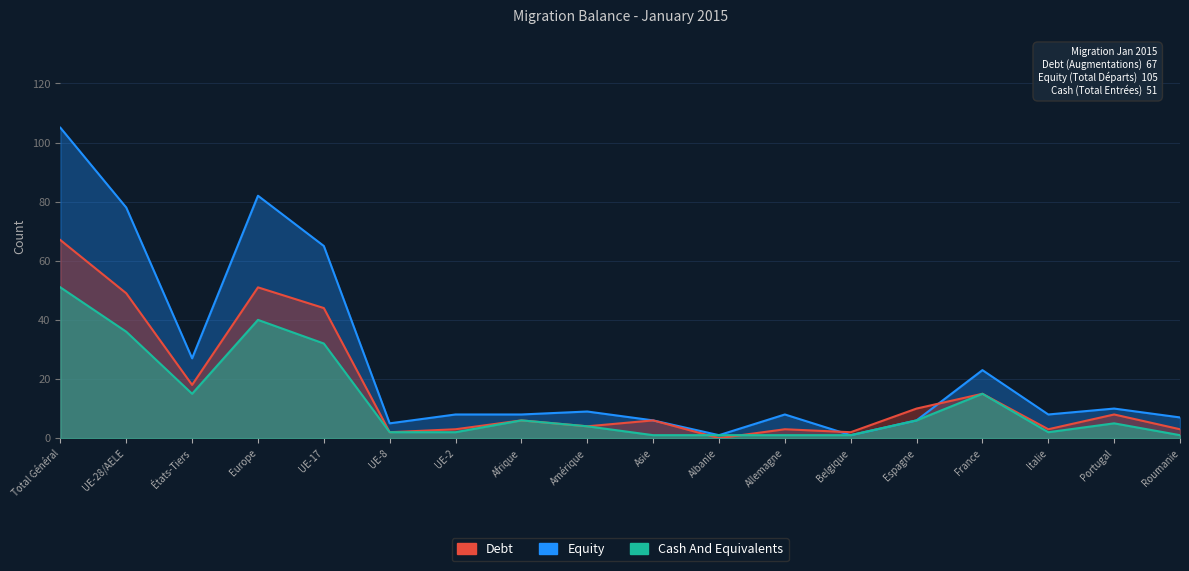

Reading left to right, extract all data points from this chart.

Debt: 67	49	18	51	44	2	3	6	4	6	0	3	2	10	15	3	8	3
Equity: 105	78	27	82	65	5	8	8	9	6	1	8	1	6	23	8	10	7
Cash And Equivalents: 51	36	15	40	32	2	2	6	4	1	1	1	1	6	15	2	5	1